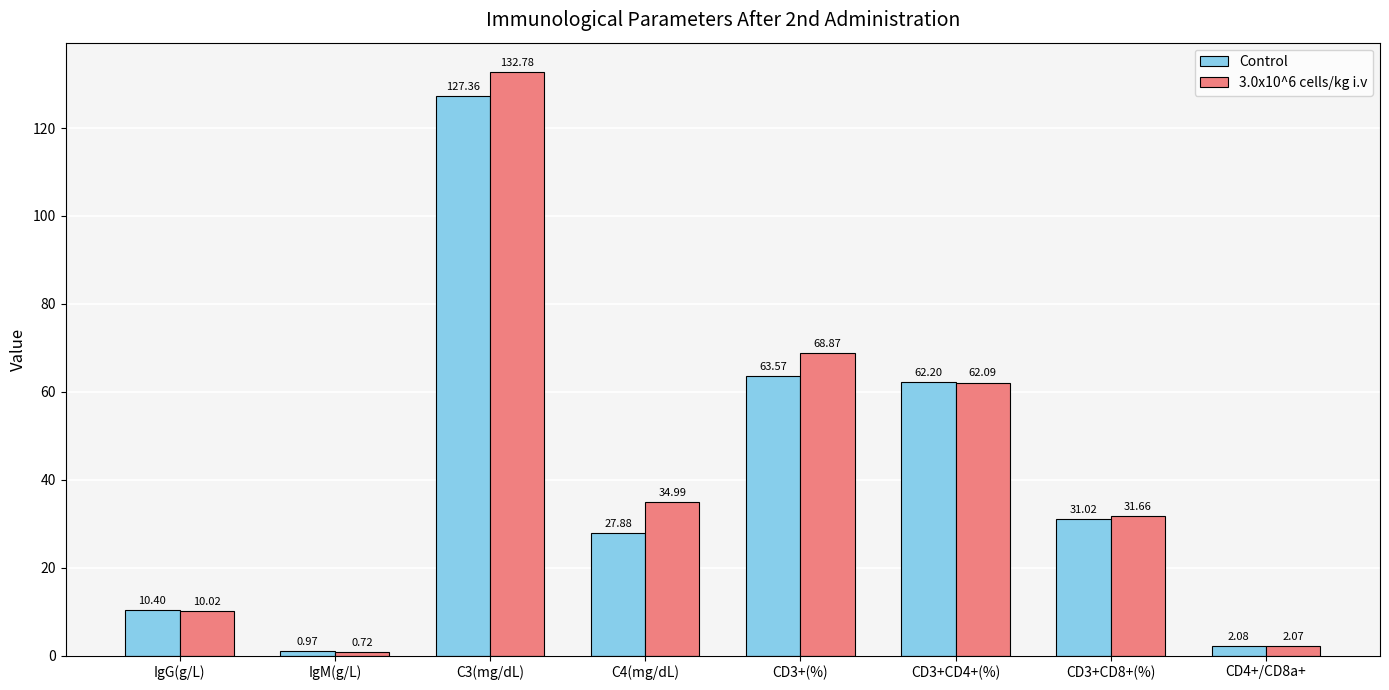

What is the average value of the 3.0x10^6 cells/kg i.v series?

42.9